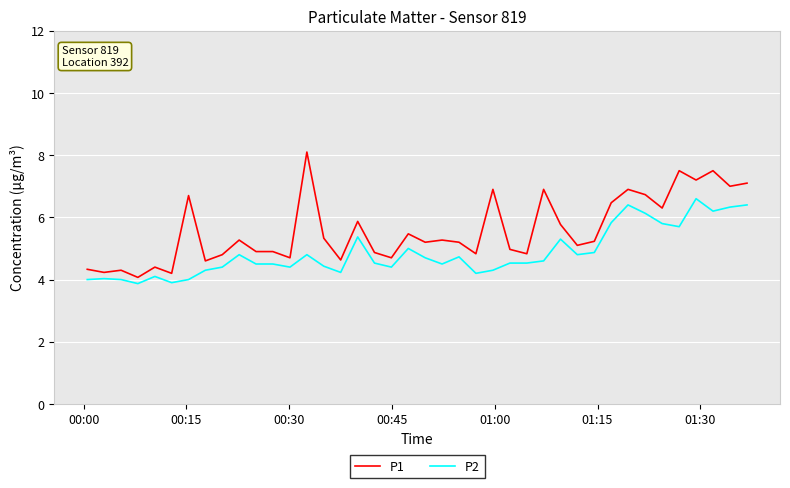

Which series has the largest total across all categories?

P1